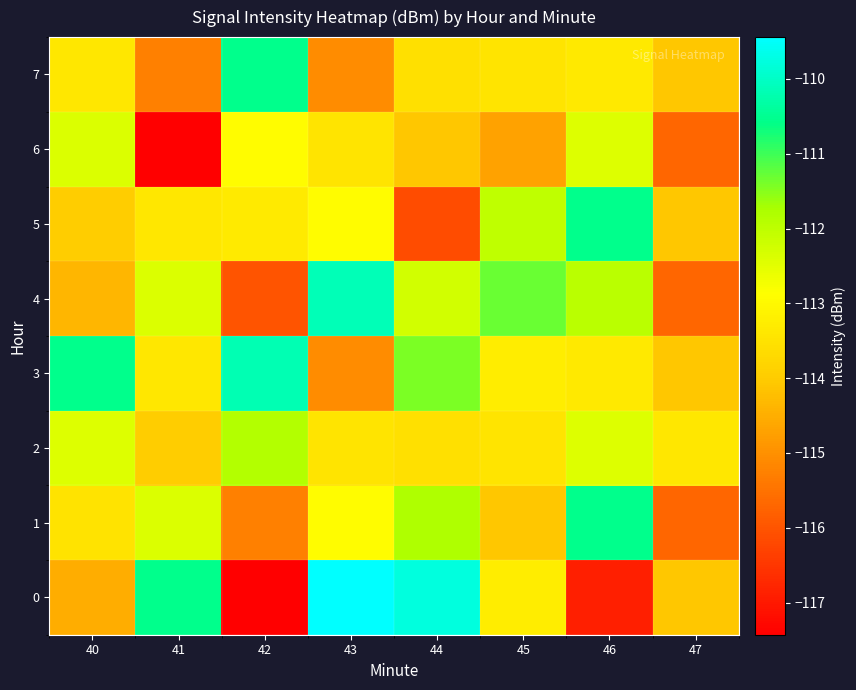

At 45, list the series in order from smallest to largest.

6, 1, 2, 7, 0, 3, 5, 4